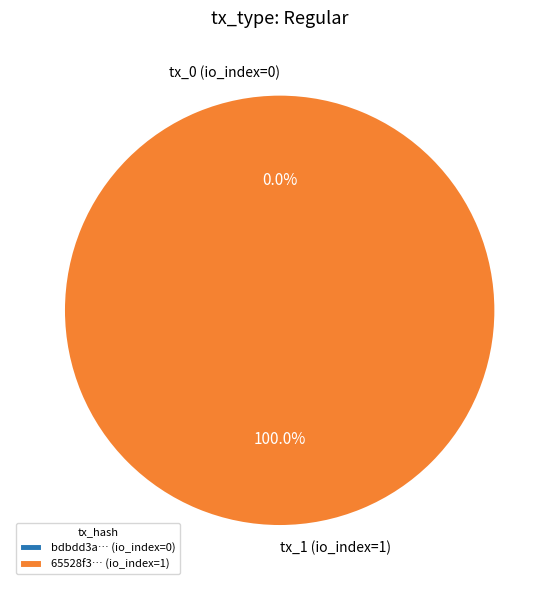

Which category accounts for the majority?

tx_1 (io_index=1)